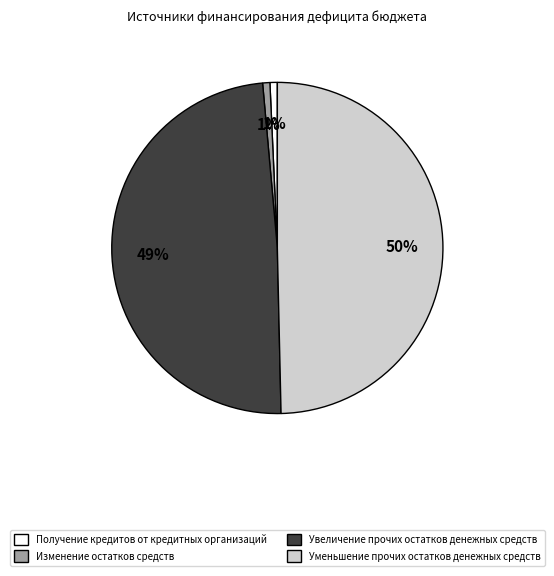

Is it true that Уменьшение прочих остатков денежных средств is 50% of the pie?

True